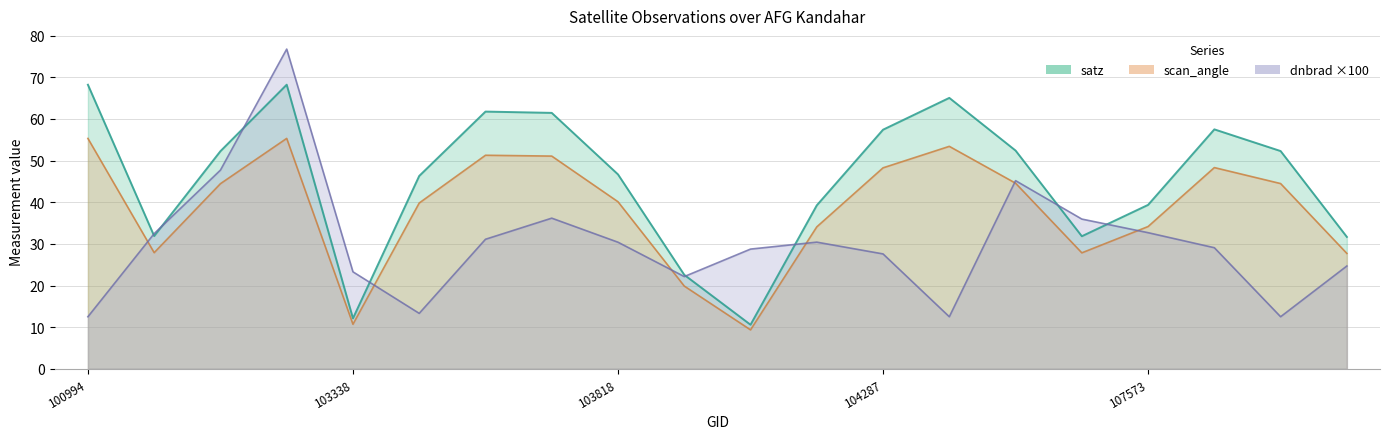

Which series has the widest spread of values?

dnbrad